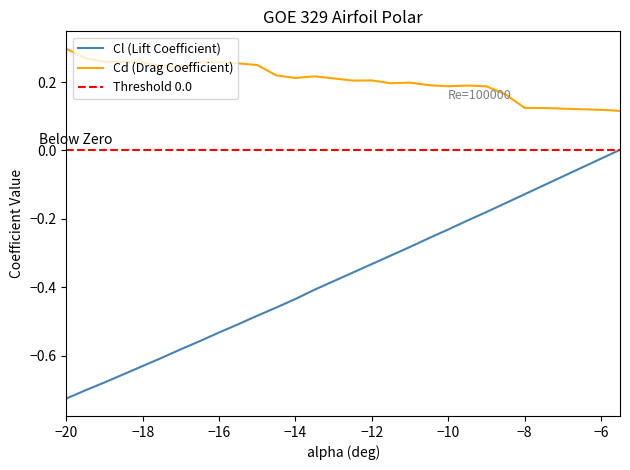

The Cd (Drag Coefficient) series shows 0.2 at −12. True or false?

True